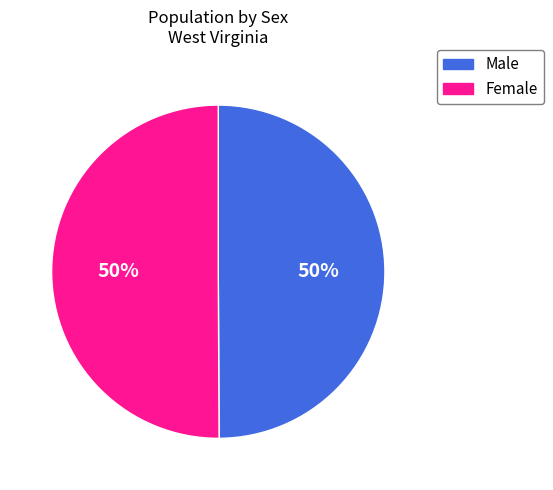

Do Female and Male together represent more than half of the pie?

Yes